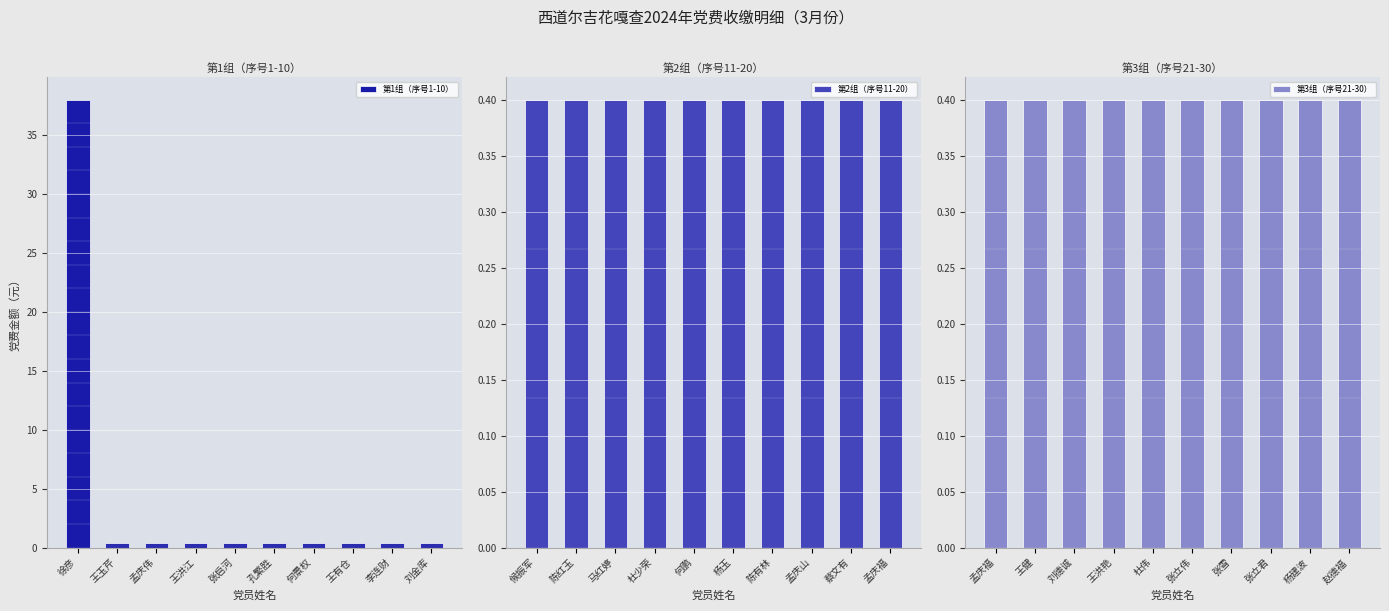

What is the sum of all 第1组（序号1-10） values?

41.6